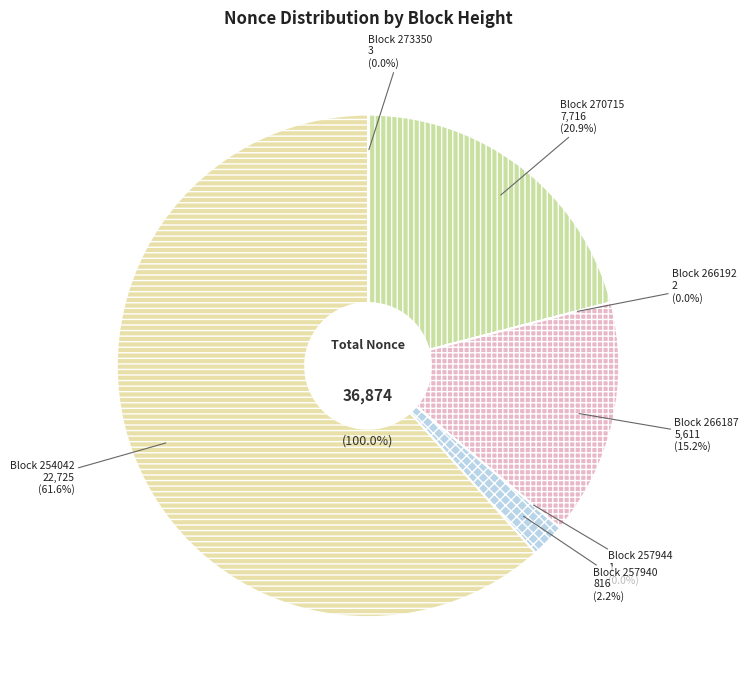

The 273350 slice represents 1% of the pie. True or false?

False